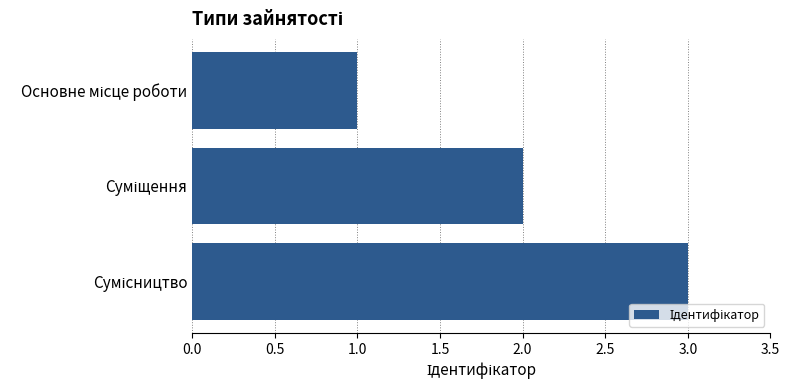

What is the sum of all values?

6